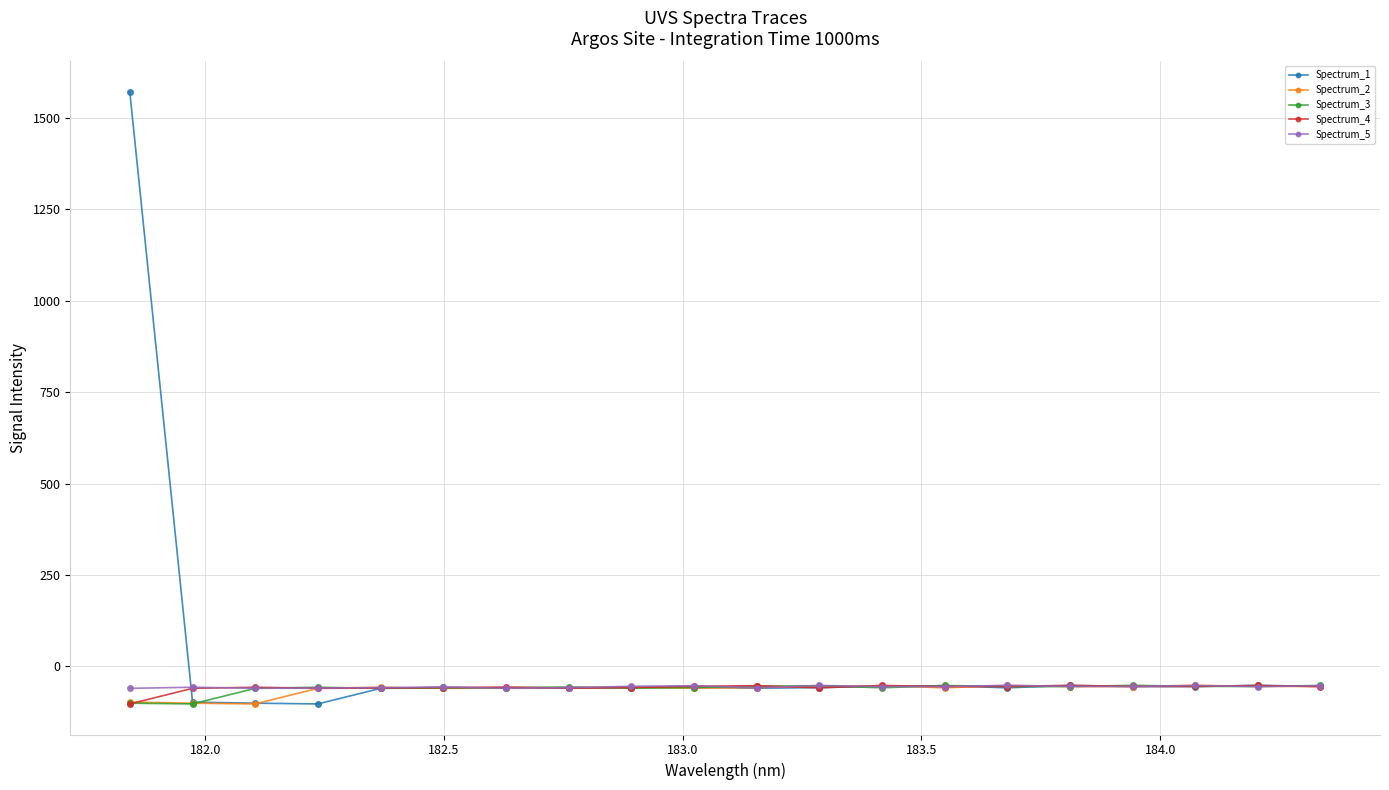

What is the minimum value for Spectrum_3?

-102.7